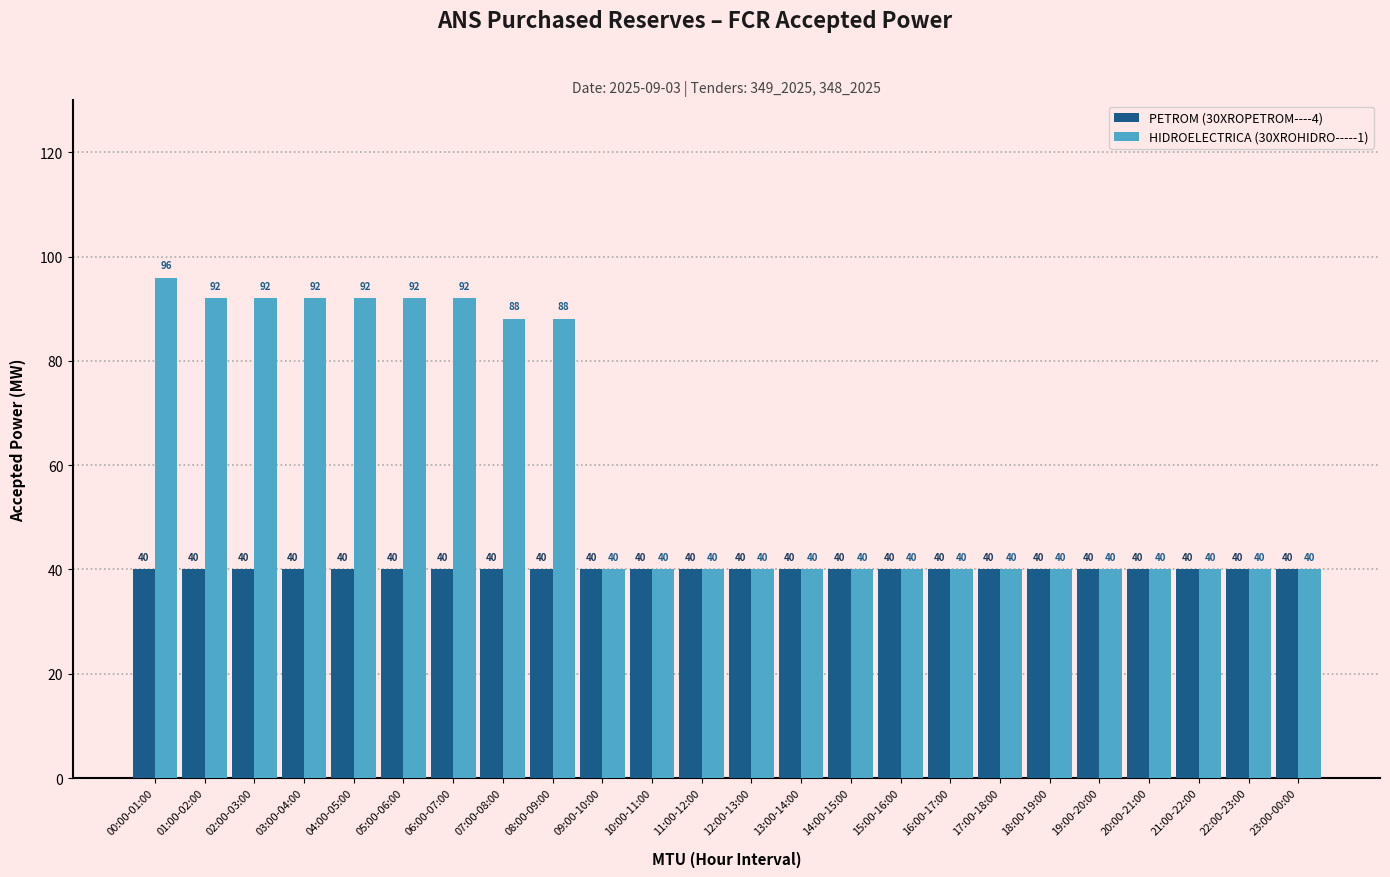

Reading left to right, what are all the values shown in this chart?

PETROM (30XROPETROM----4): 40	40	40	40	40	40	40	40	40	40	40	40	40	40	40	40	40	40	40	40	40	40	40	40
HIDROELECTRICA (30XROHIDRO-----1): 96	92	92	92	92	92	92	88	88	40	40	40	40	40	40	40	40	40	40	40	40	40	40	40